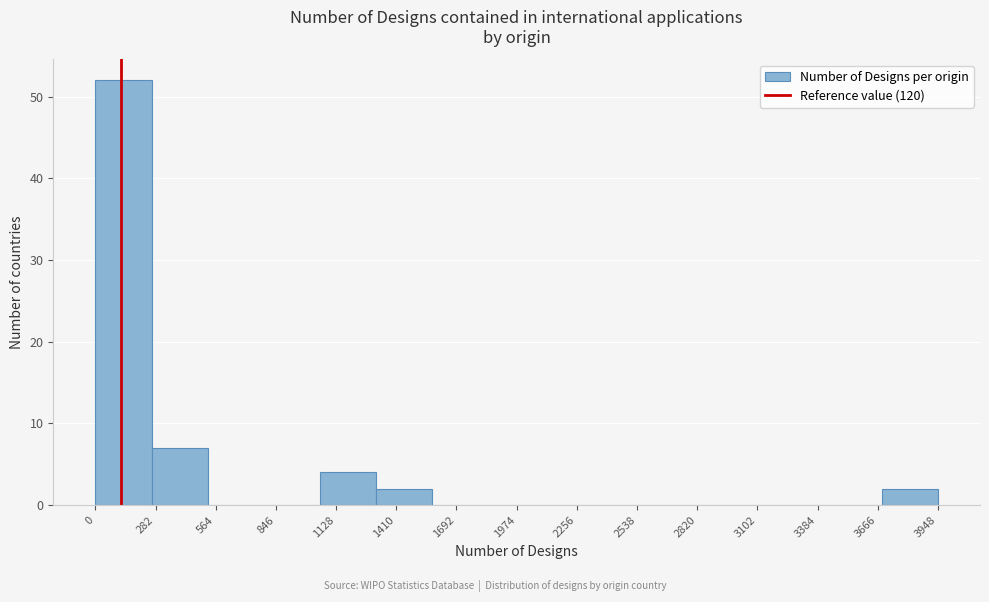

Over which range of the x-axis is the bar tallest?

0 to 250